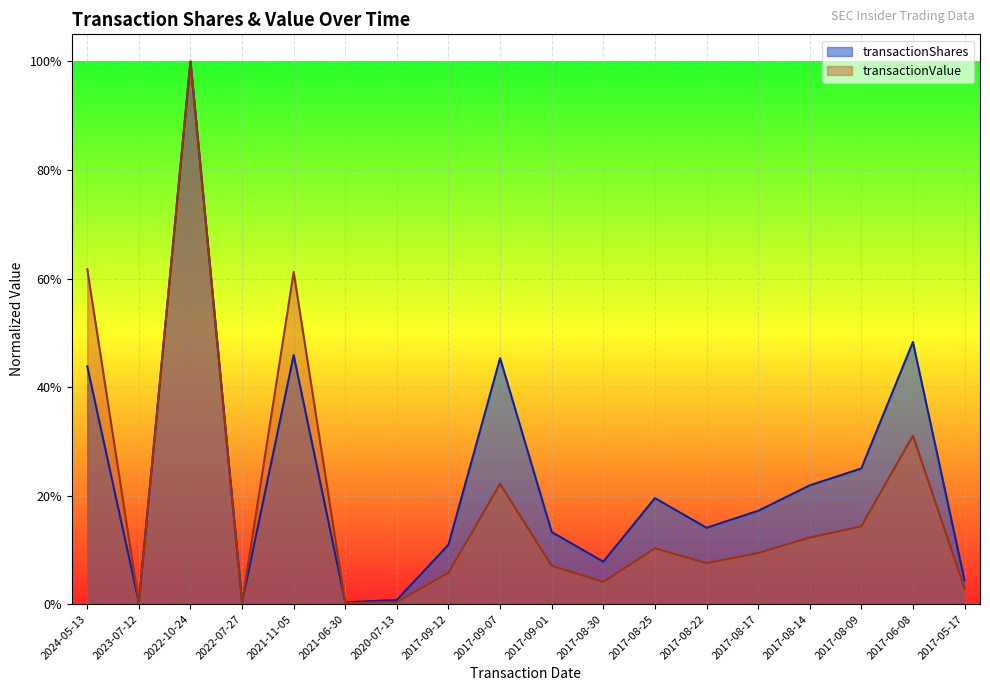

How many lines are shown in the chart?

2